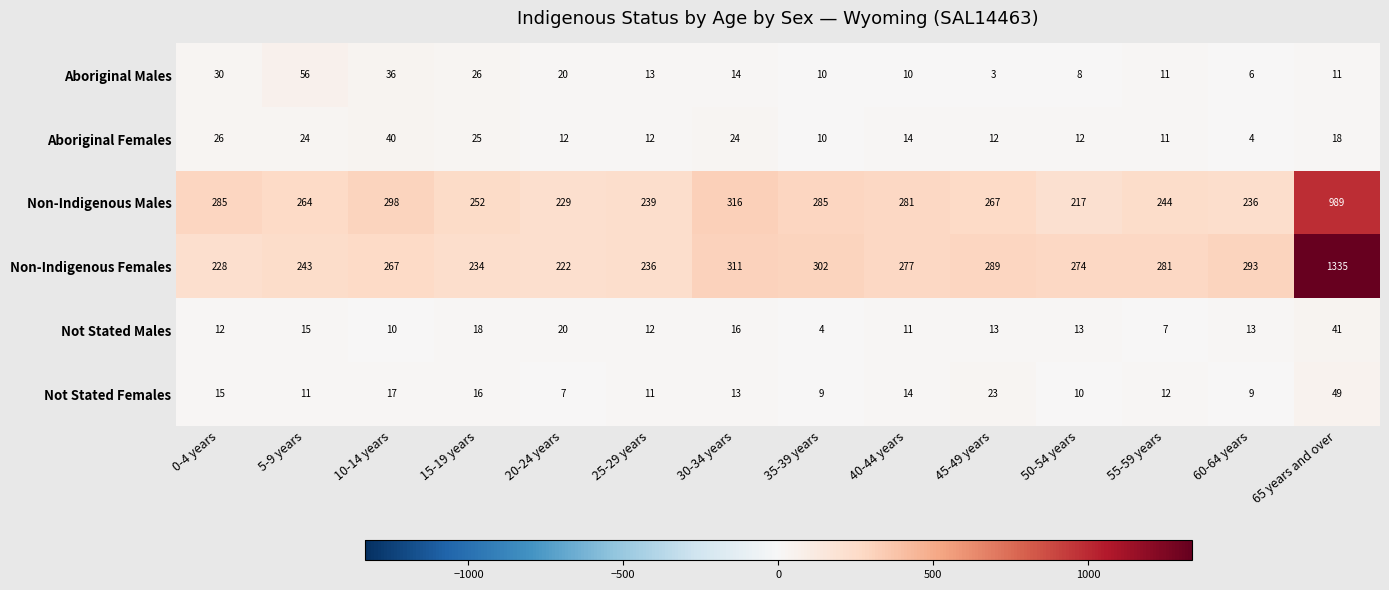

Where does the Non-Indigenous Females series first go above 277?

30-34 years